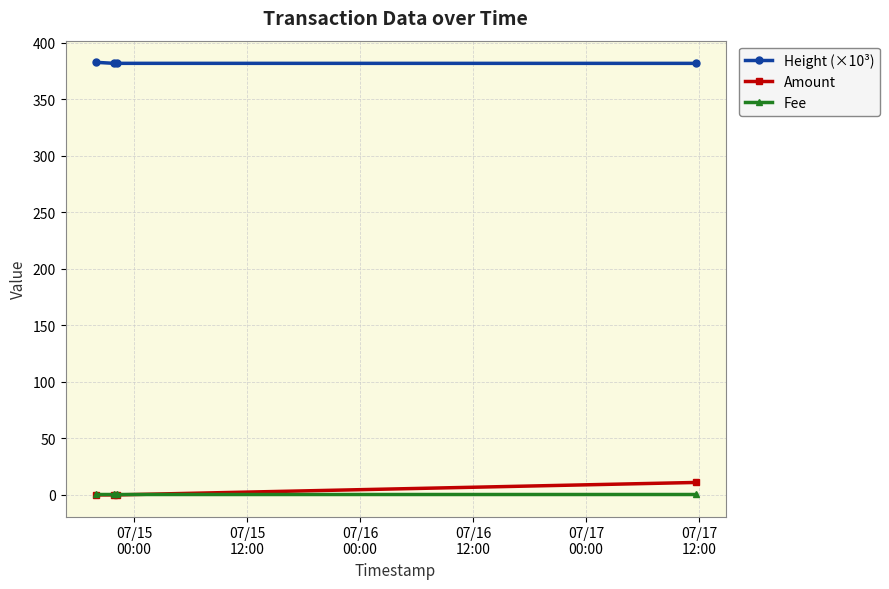

Which series has the largest total across all categories?

Height (×10³)